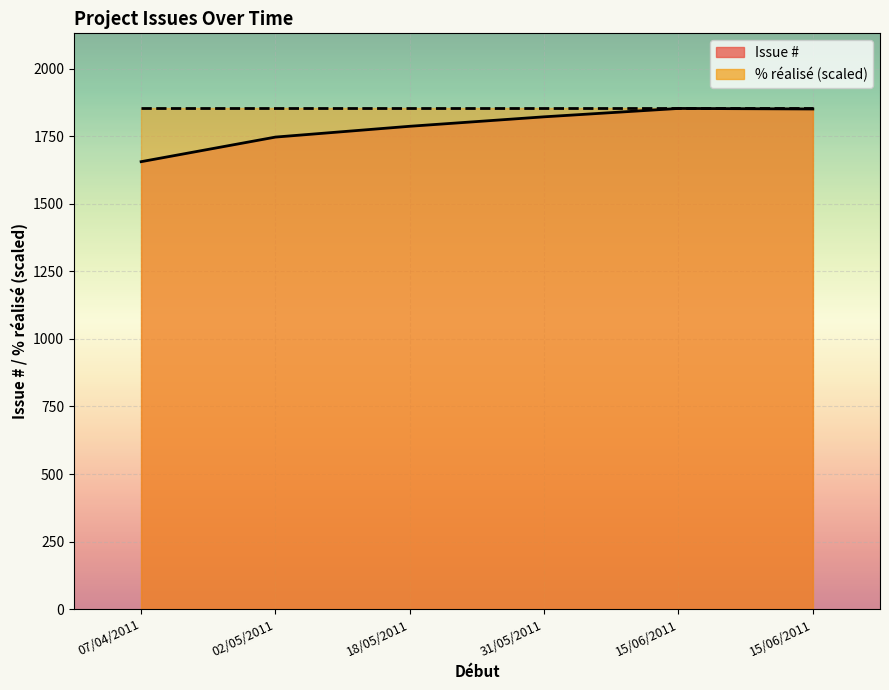

True or false: % réalisé and Issue # cross at least once.

False